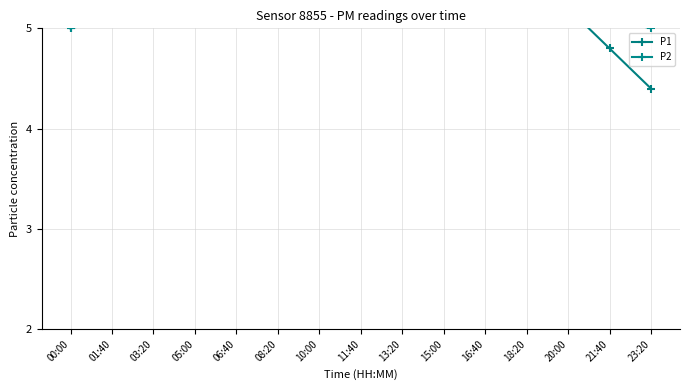

List the series in order of their peak value, highest first.

P1, P2